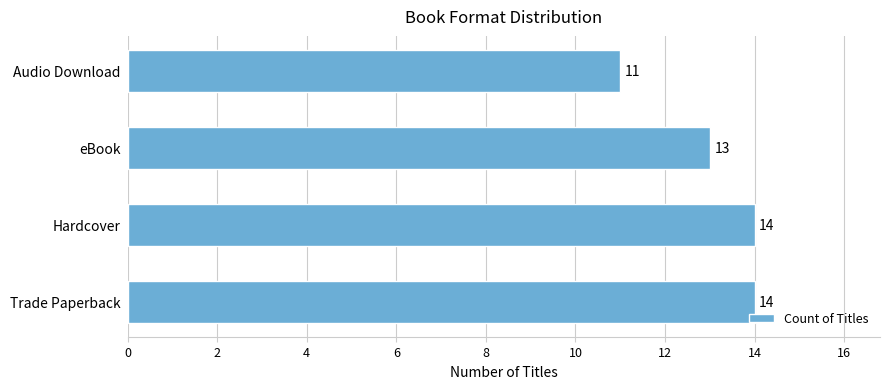

The chart shows a value of 14 at Trade Paperback. True or false?

True